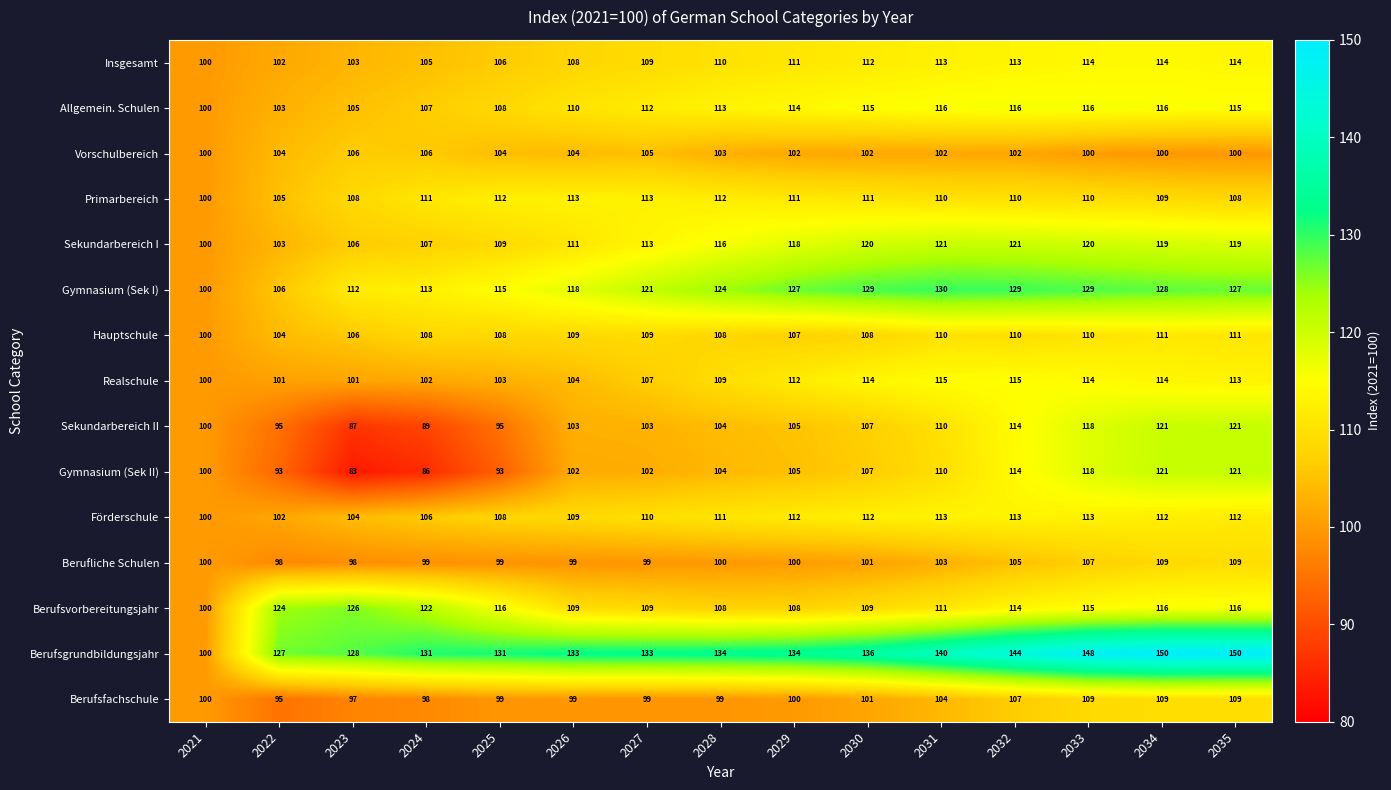

Where is Realschule nearest to the value 107?

2027